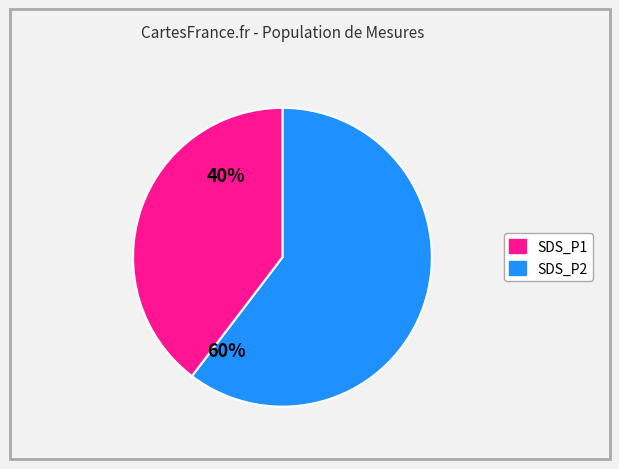

Does any single category account for the majority?

Yes